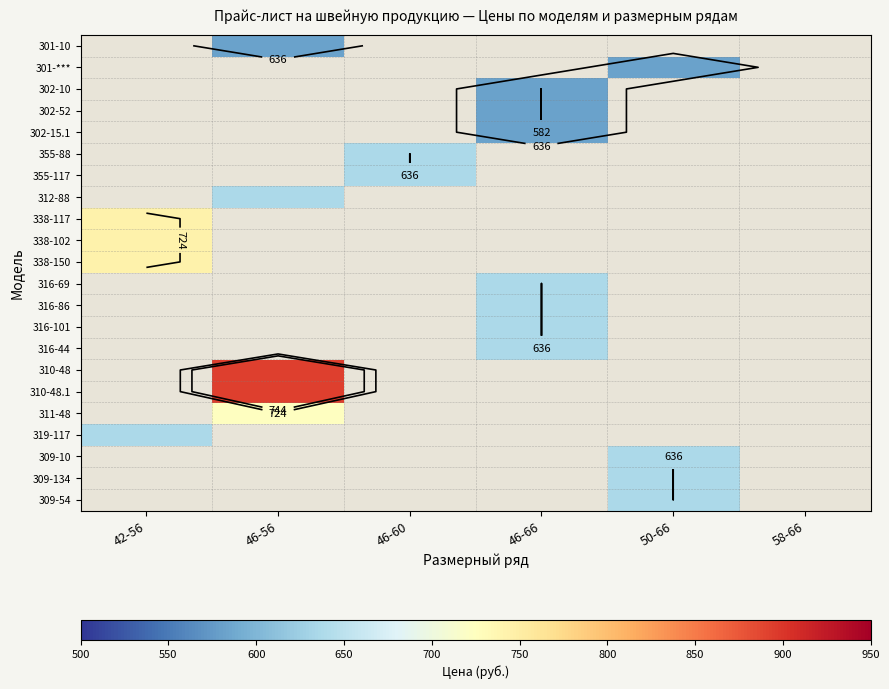

Between 42-56 and 46-60, which is larger?

46-60